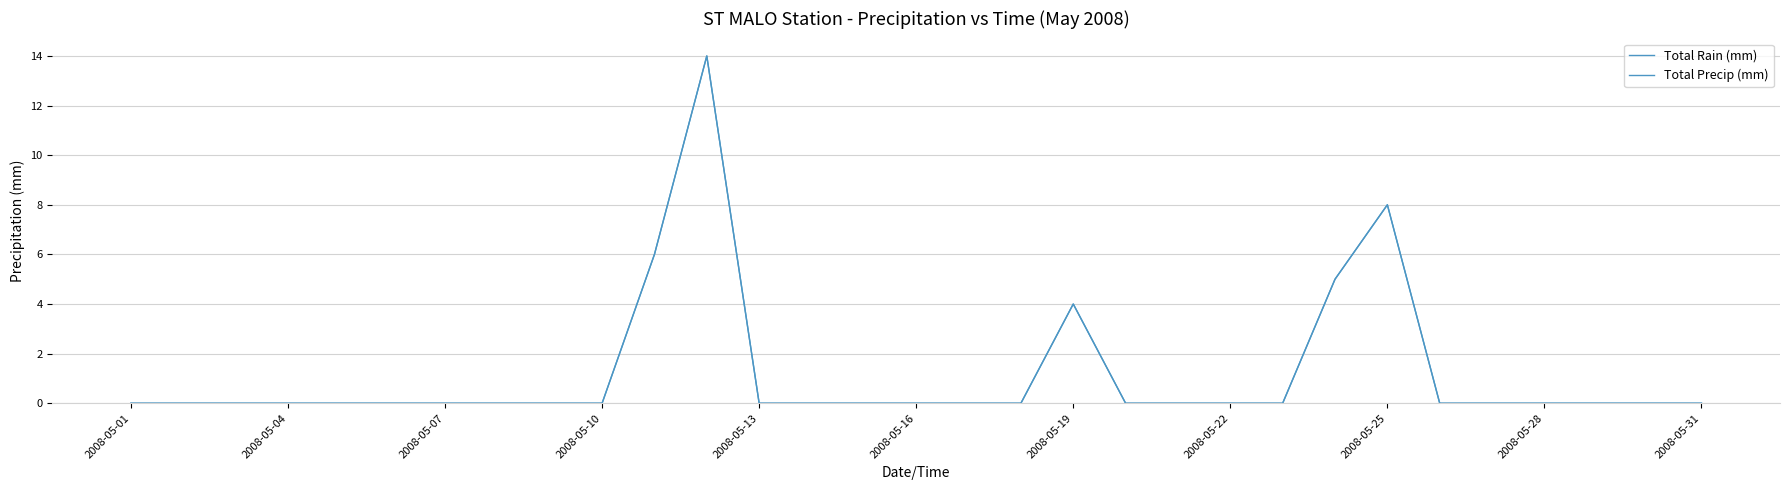

List the series in order of their peak value, lowest first.

Total Rain (mm), Total Precip (mm)